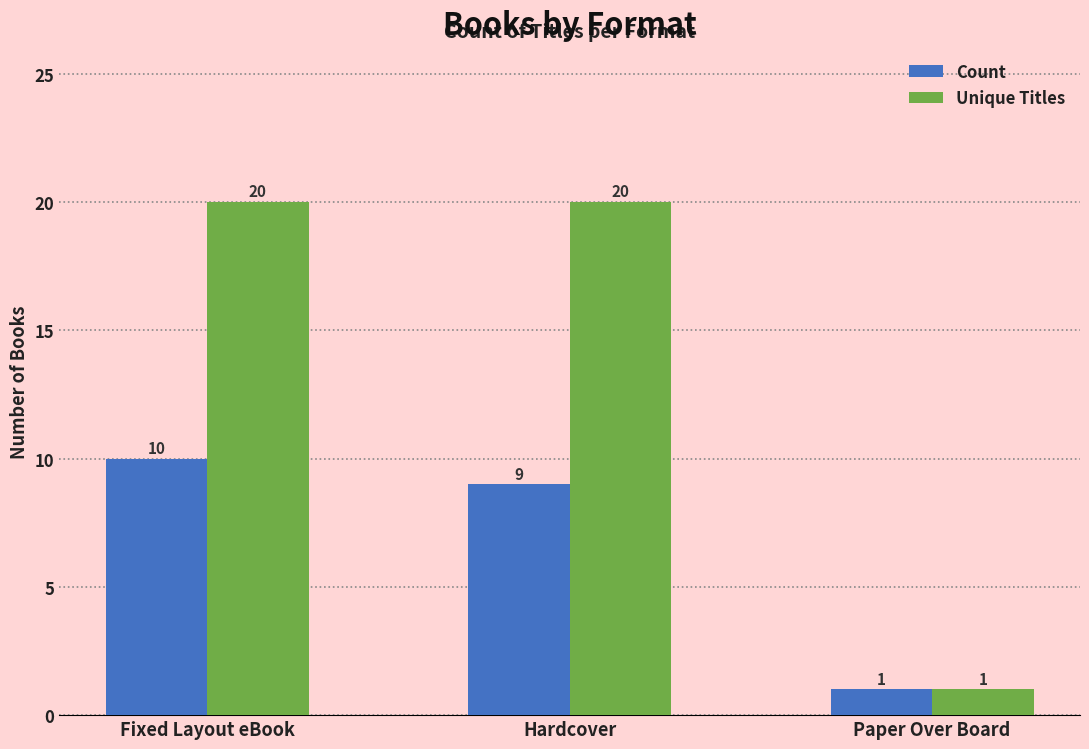

What is the sum of all Unique Titles values?

41